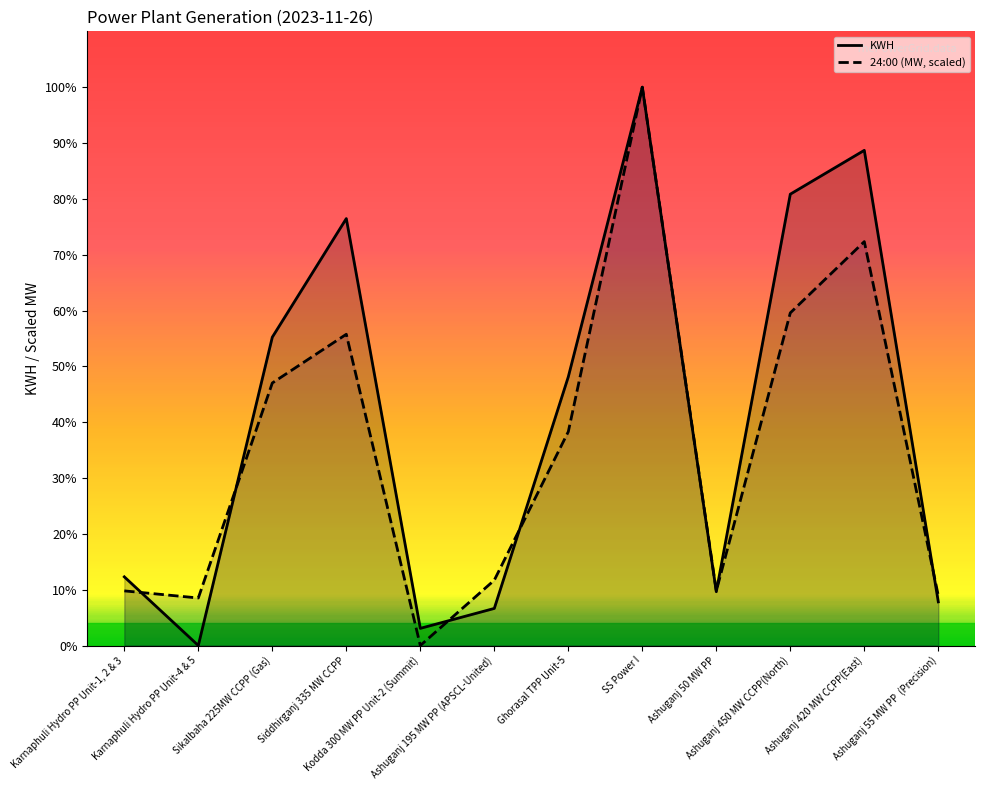

Does the chart display data point markers on the line(s)?

No